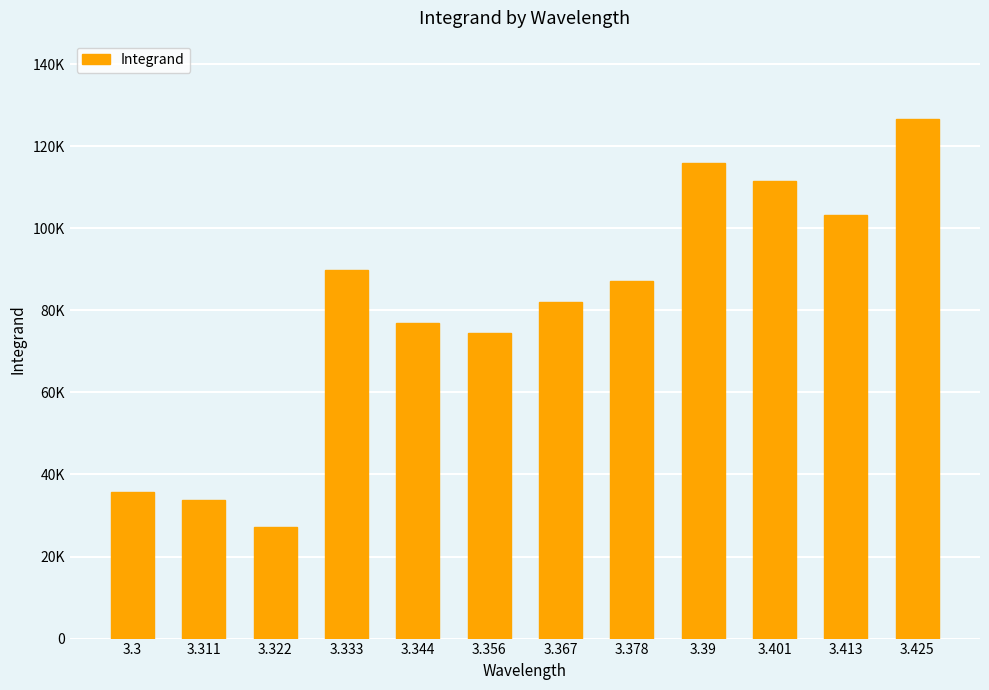

At which category does the chart reach its minimum across all series?

3.322